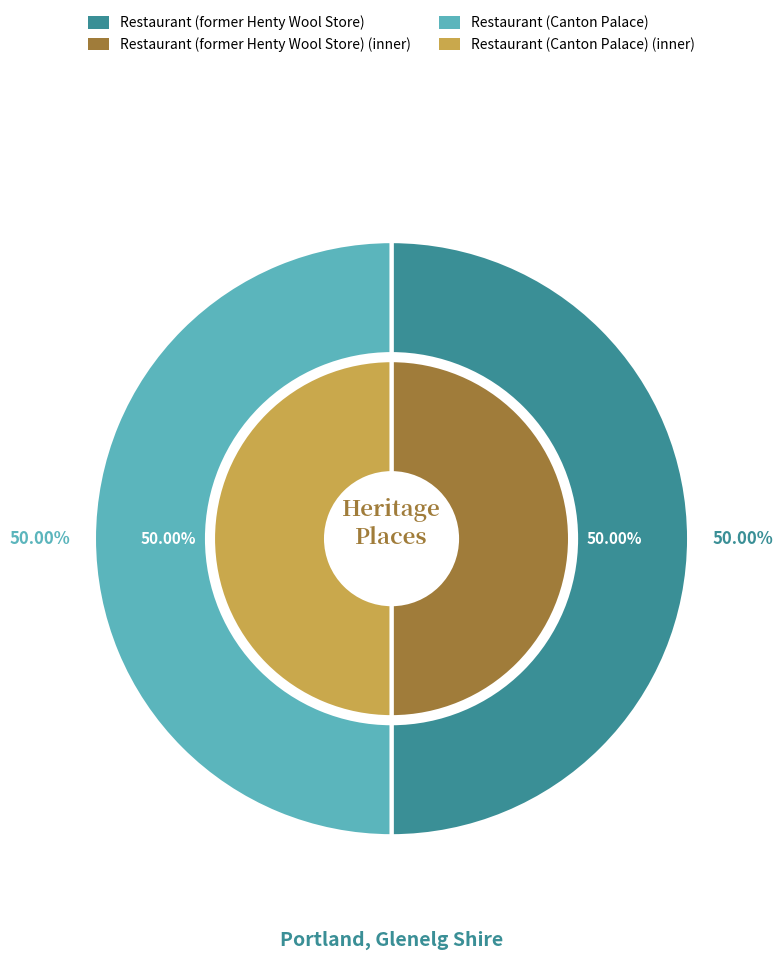

Which category has the biggest portion of the pie?

Restaurant (Canton Palace)